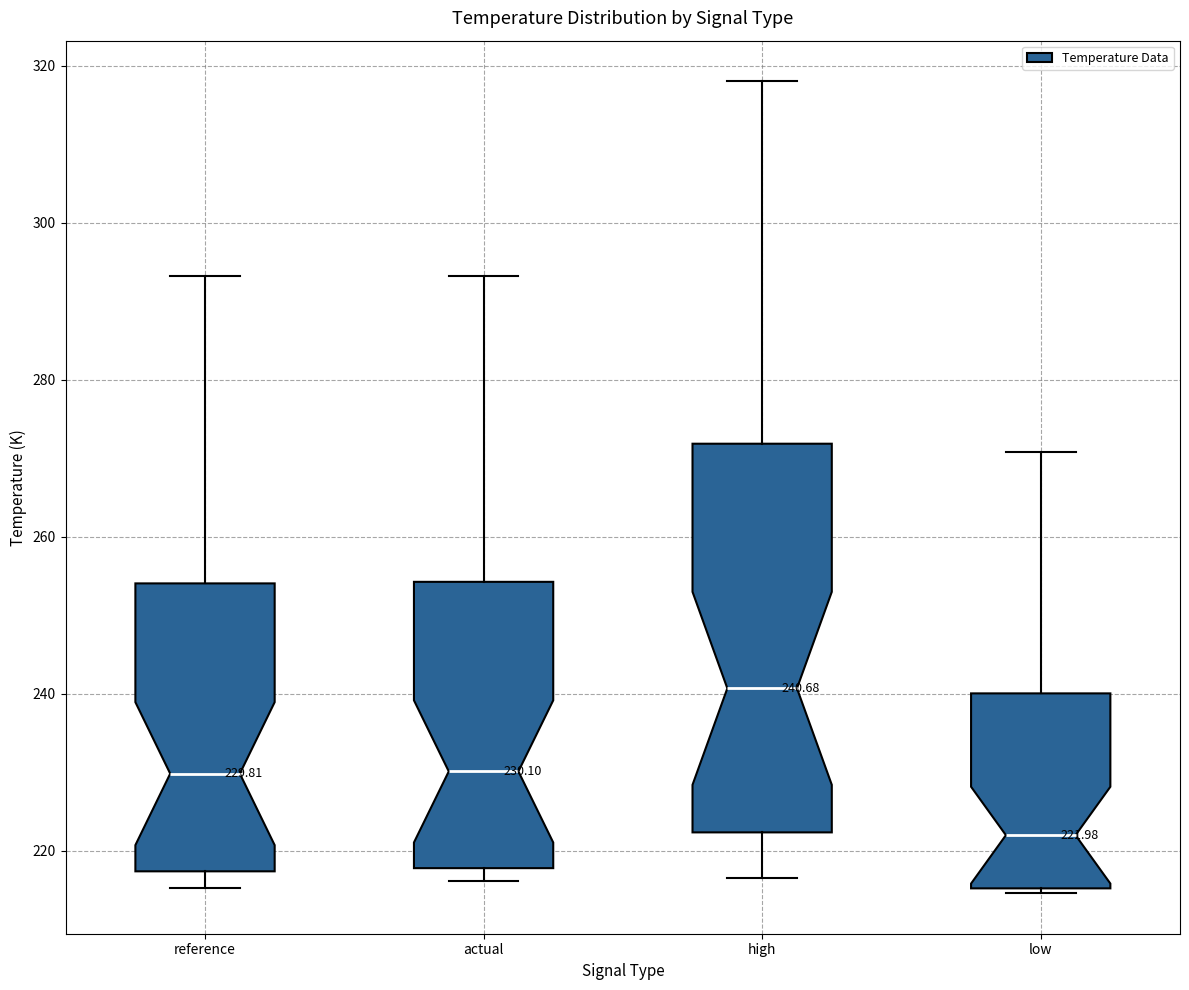

Comparing the boxes themselves (not the whiskers), which one is the tallest?

high